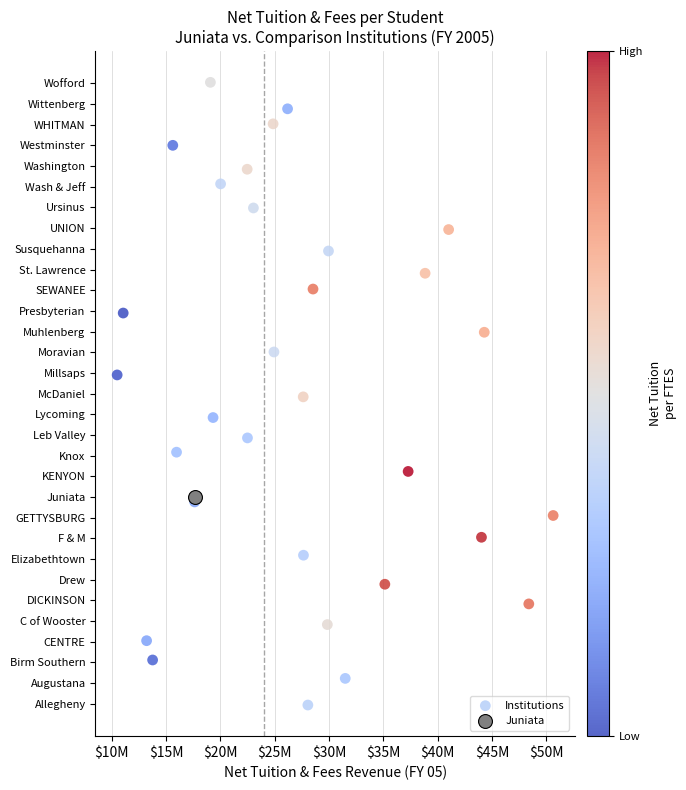

What are all the series names shown in the legend?

Institutions, Juniata